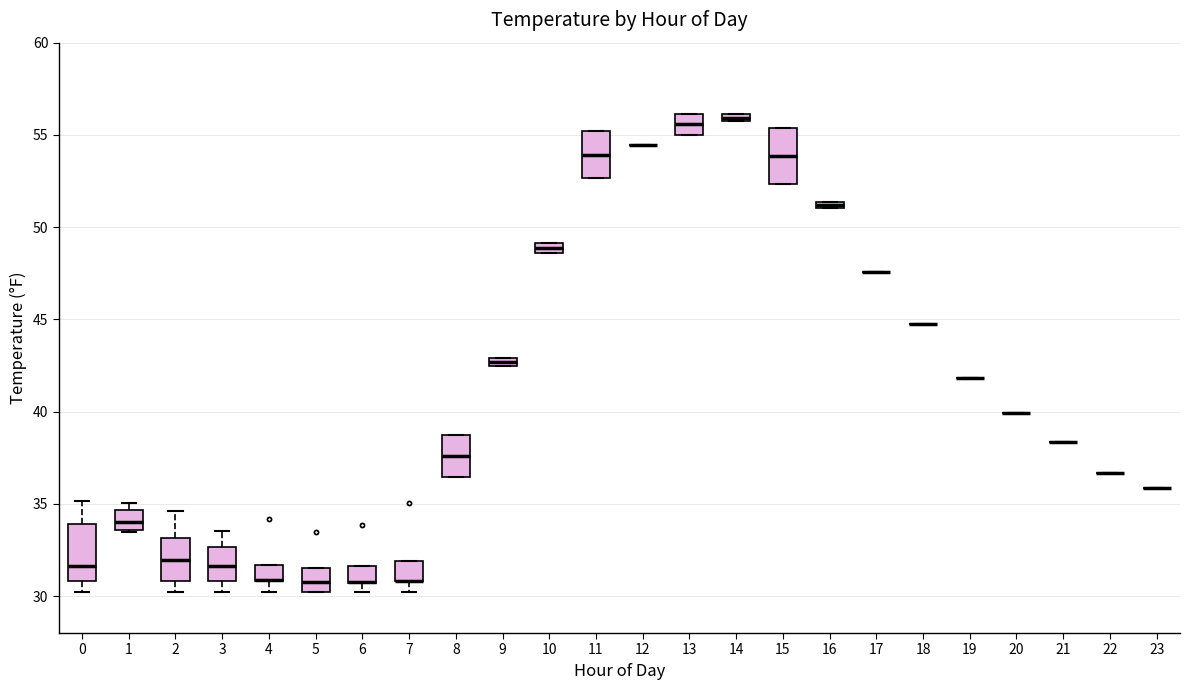

Where is the lower edge of the box at x = 4 on the y-axis? The values are not printed on the chart, so give them approximately, as read against the axis.

31.0